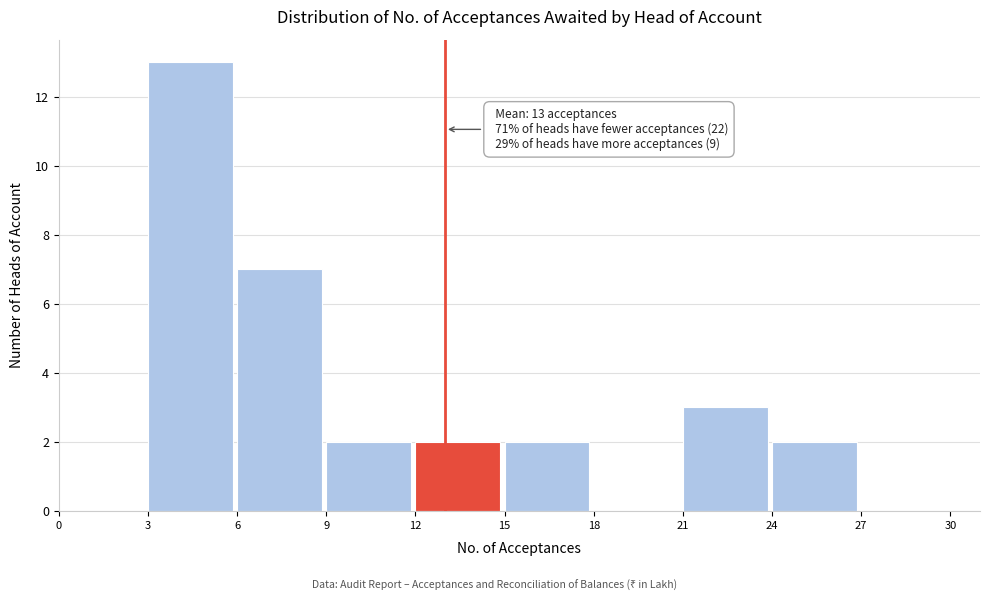

Over which range of the x-axis is the bar tallest?

3 to 6